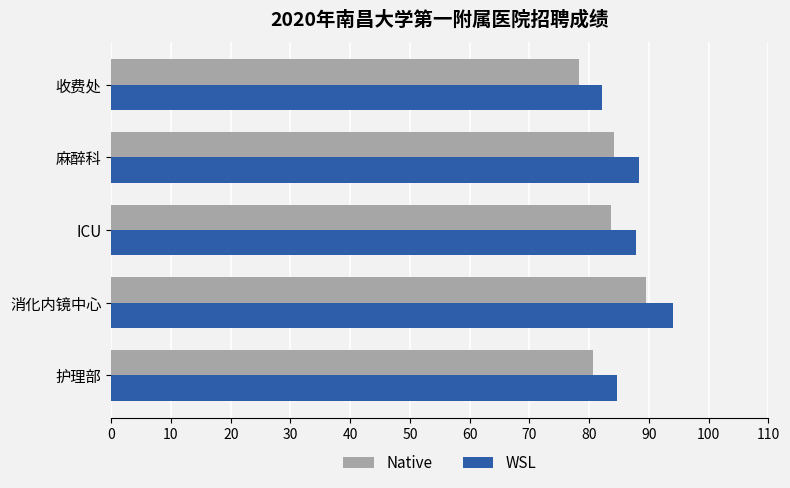

Is it true that Native equals 137.6 at 收费处?

False